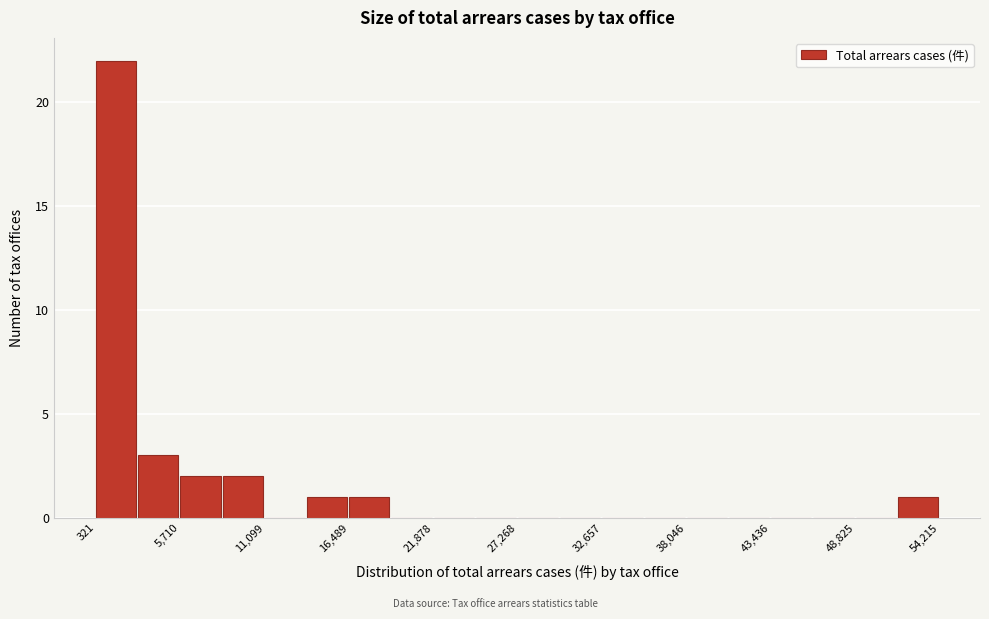

Around what value on the x-axis is the tallest bar? Give the approximate position of its centre, as read against the axis.

2000